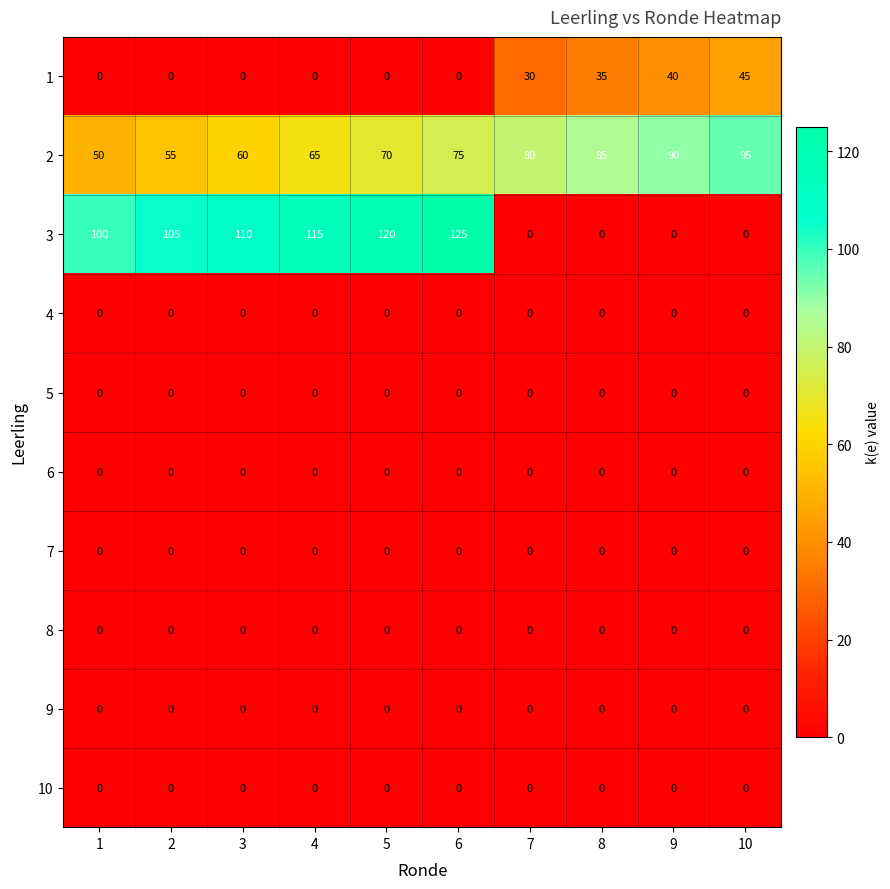

Rank the categories by 2 value from highest to lowest.

10, 9, 8, 7, 6, 5, 4, 3, 2, 1